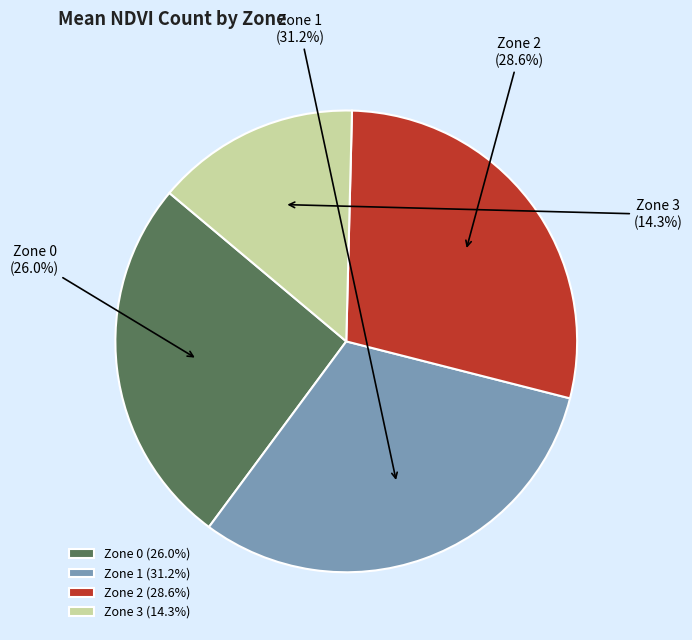

To the nearest percent, what percentage of the pie is Zone 0?

26%